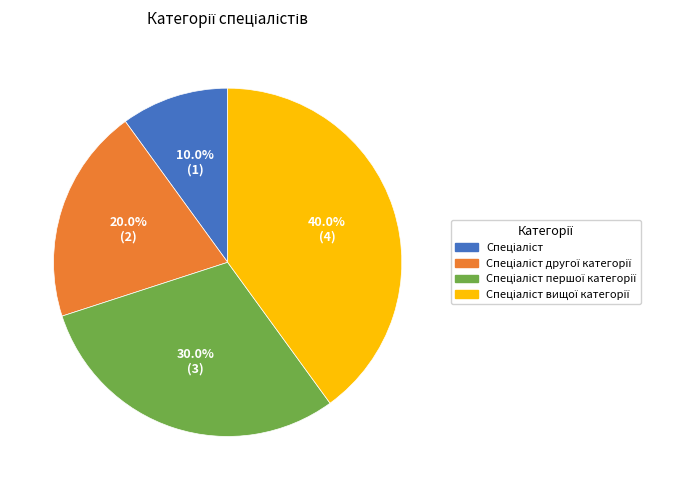

Does any single category account for the majority?

No